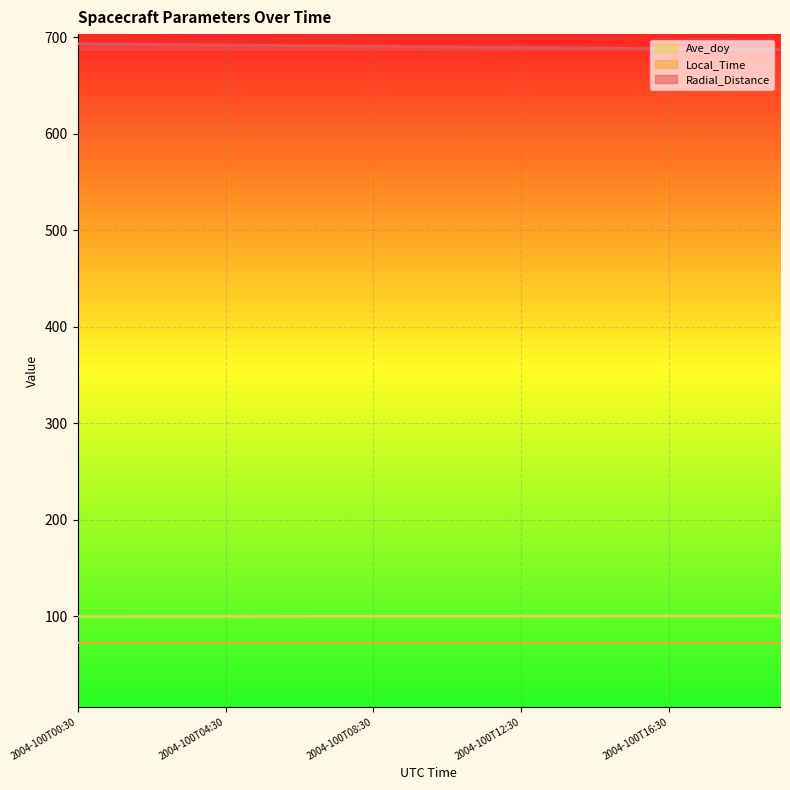

At which label is Radial_Distance closest to 690?

2004-100T10:30